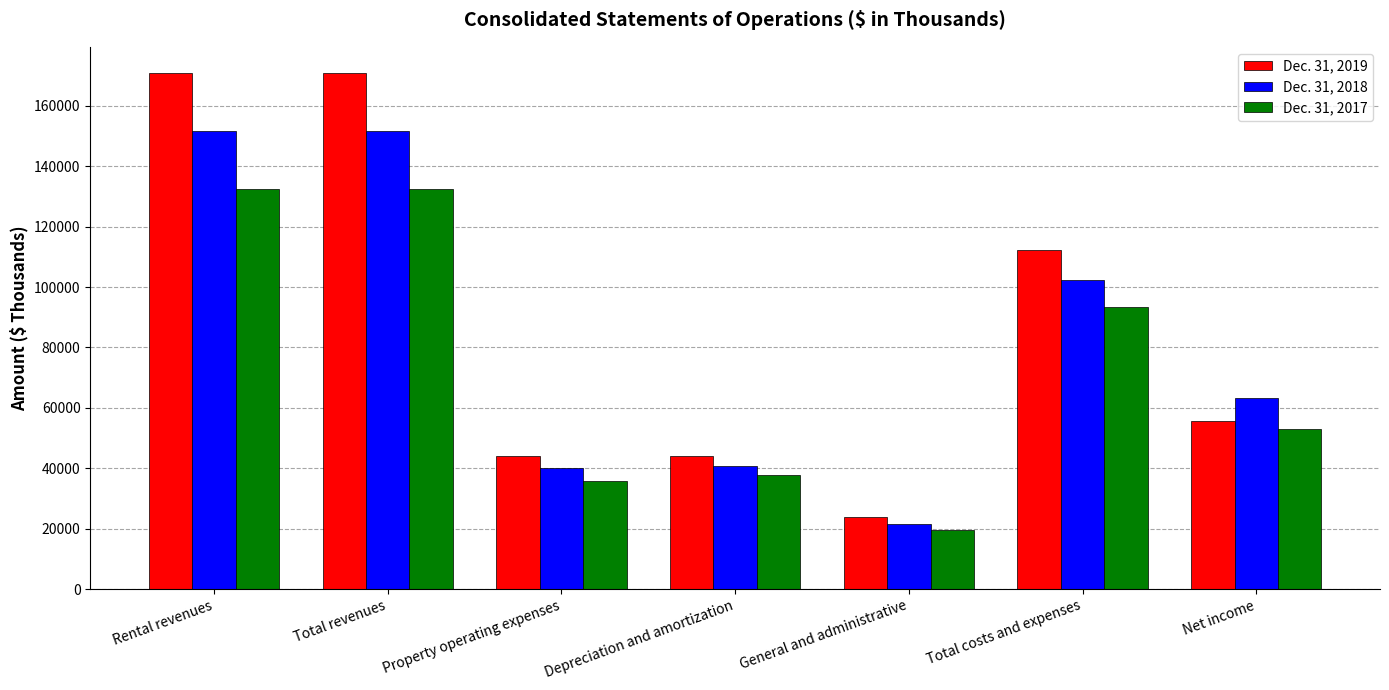

How many categories are shown in the chart?

7